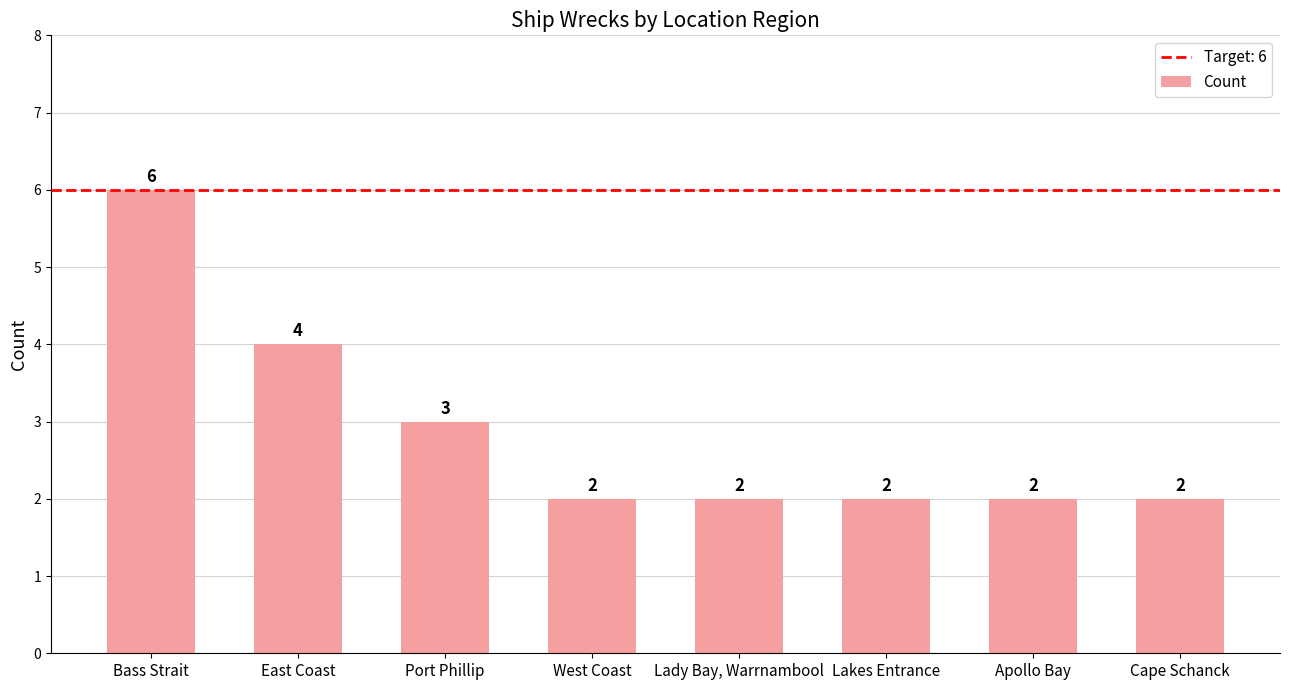

How many bars are there in total?

8